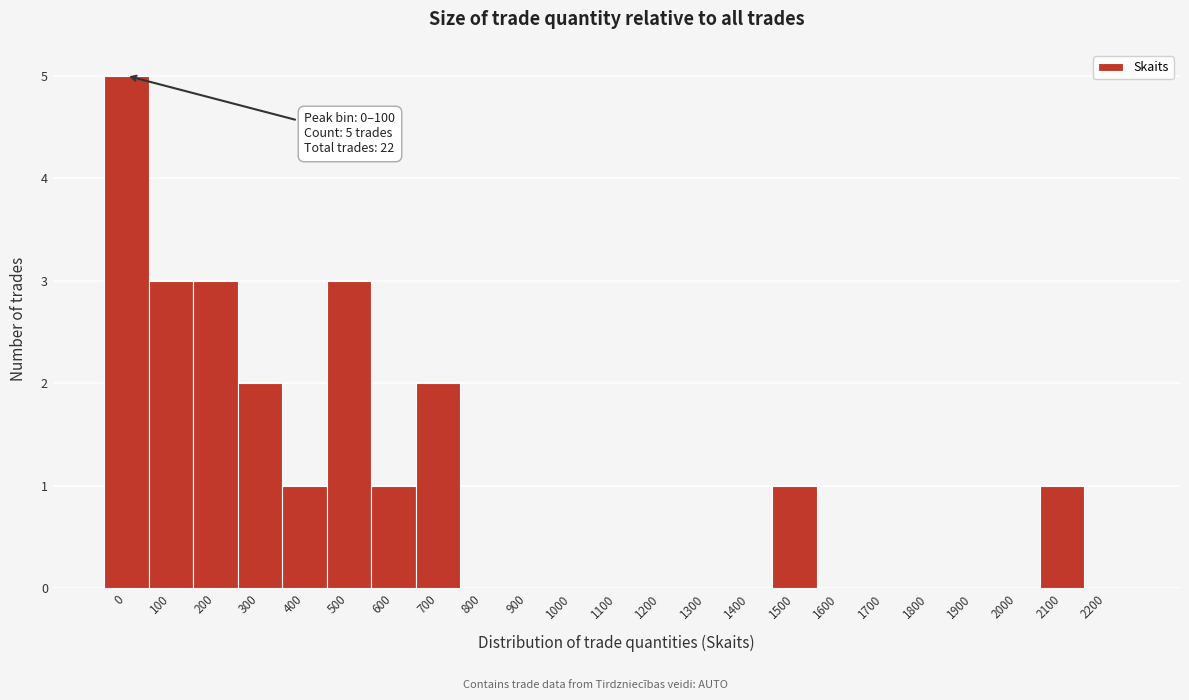

Reading left to right, transcribe all the data shown in this chart.

0=5	100=3	200=3	300=2	400=1	500=3	600=1	700=2	800=0	900=0	1000=0	1100=0	1200=0	1300=0	1400=0	1500=1	1600=0	1700=0	1800=0	1900=0	2000=0	2100=1	2200=0